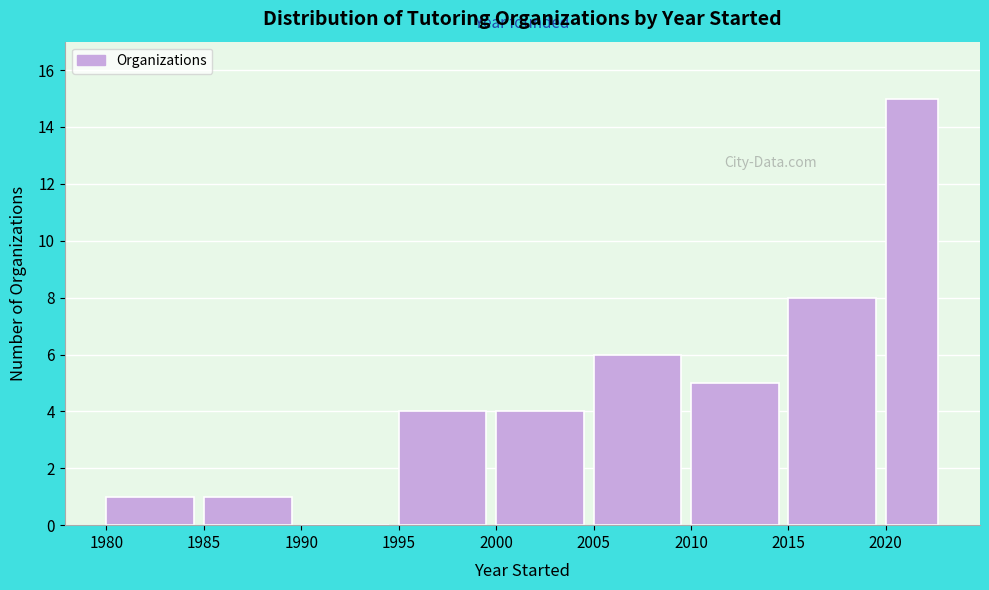

Reading left to right, transcribe this chart: for each bar, give the range it covers on the x-axis and its height. The values are not printed on the chart, so give them approximately, as read against the axis.

1980 to 1985: 1
1985 to 1990: 1
1990 to 1995: 0
1995 to 2000: 4
2000 to 2005: 4
2005 to 2010: 6
2010 to 2015: 5
2015 to 2020: 8
2020 to 2023: 15